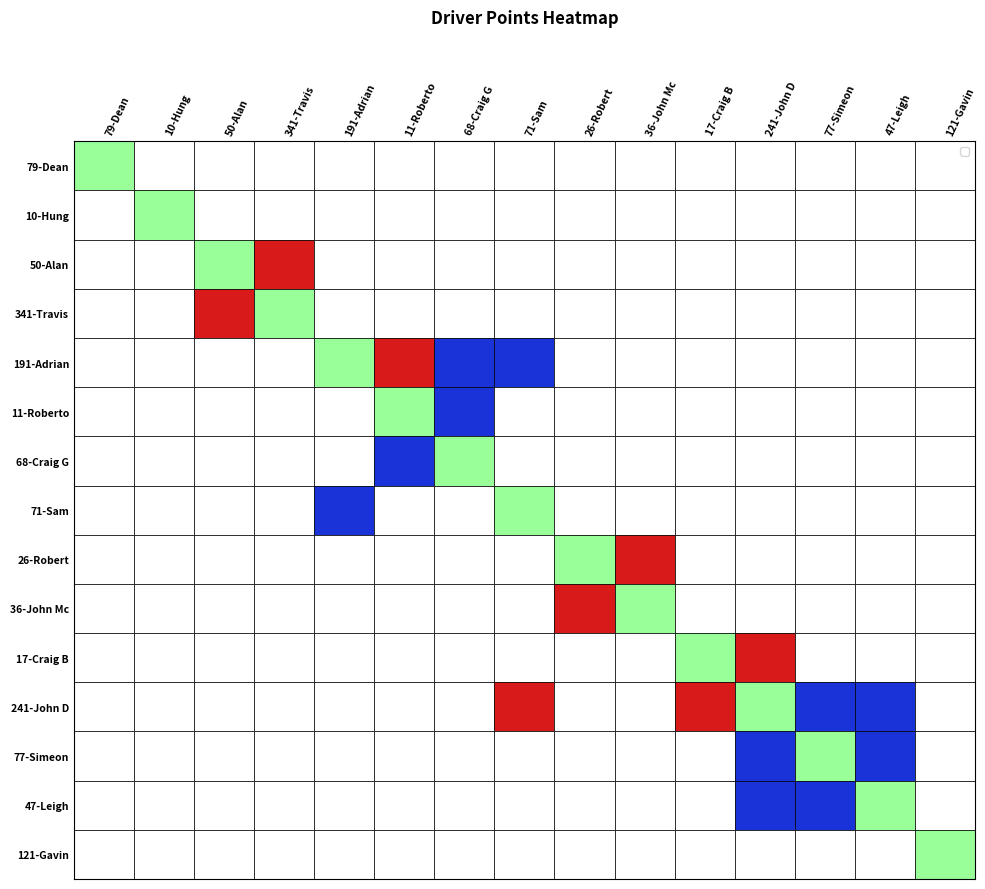

At which category does the chart reach its peak across all series?

79-Dean